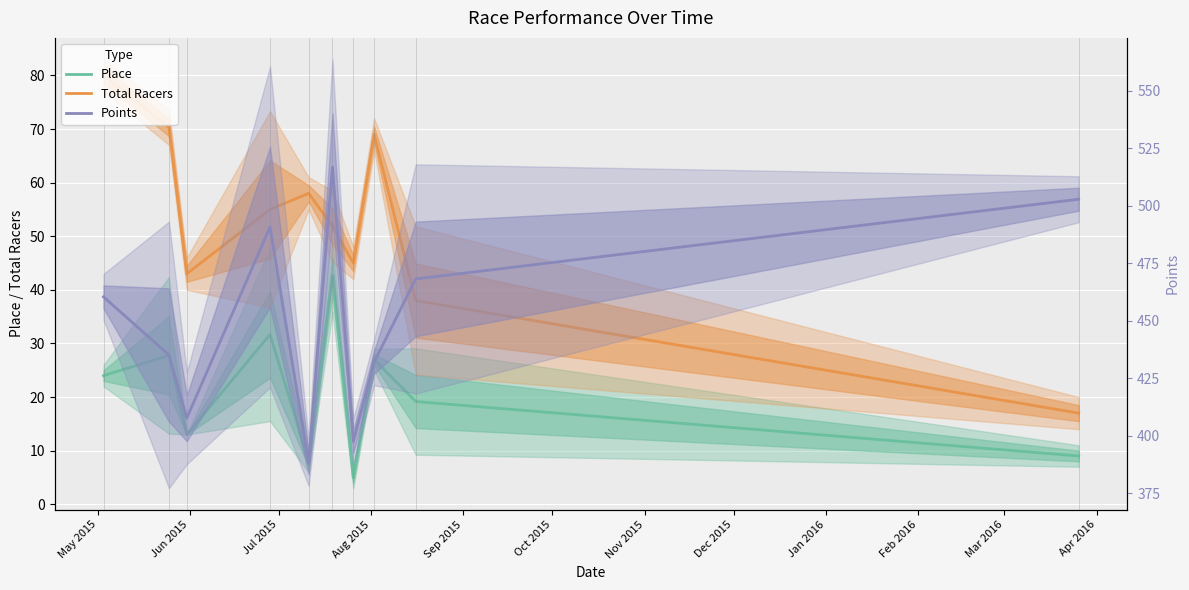

True or false: Total Racers and Place cross at least once.

False